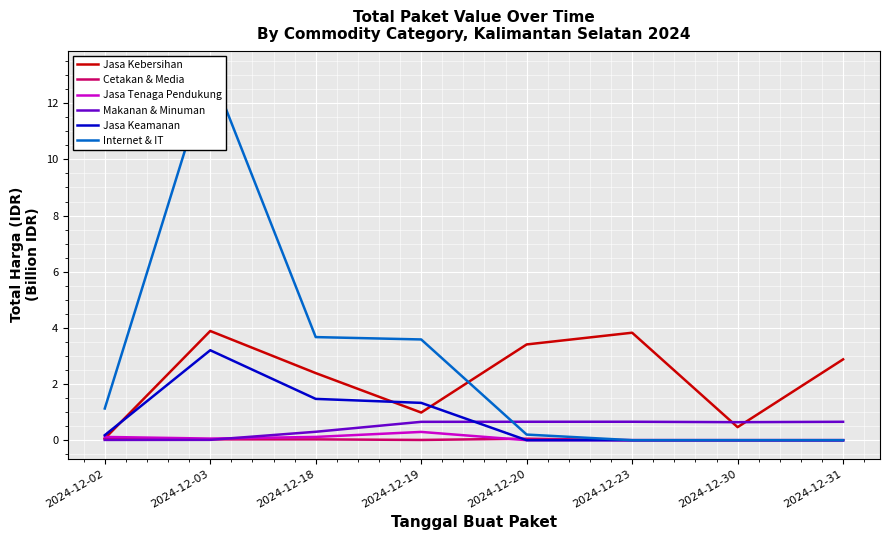

True or false: Jasa Keamanan and Cetakan & Media cross at least once.

True